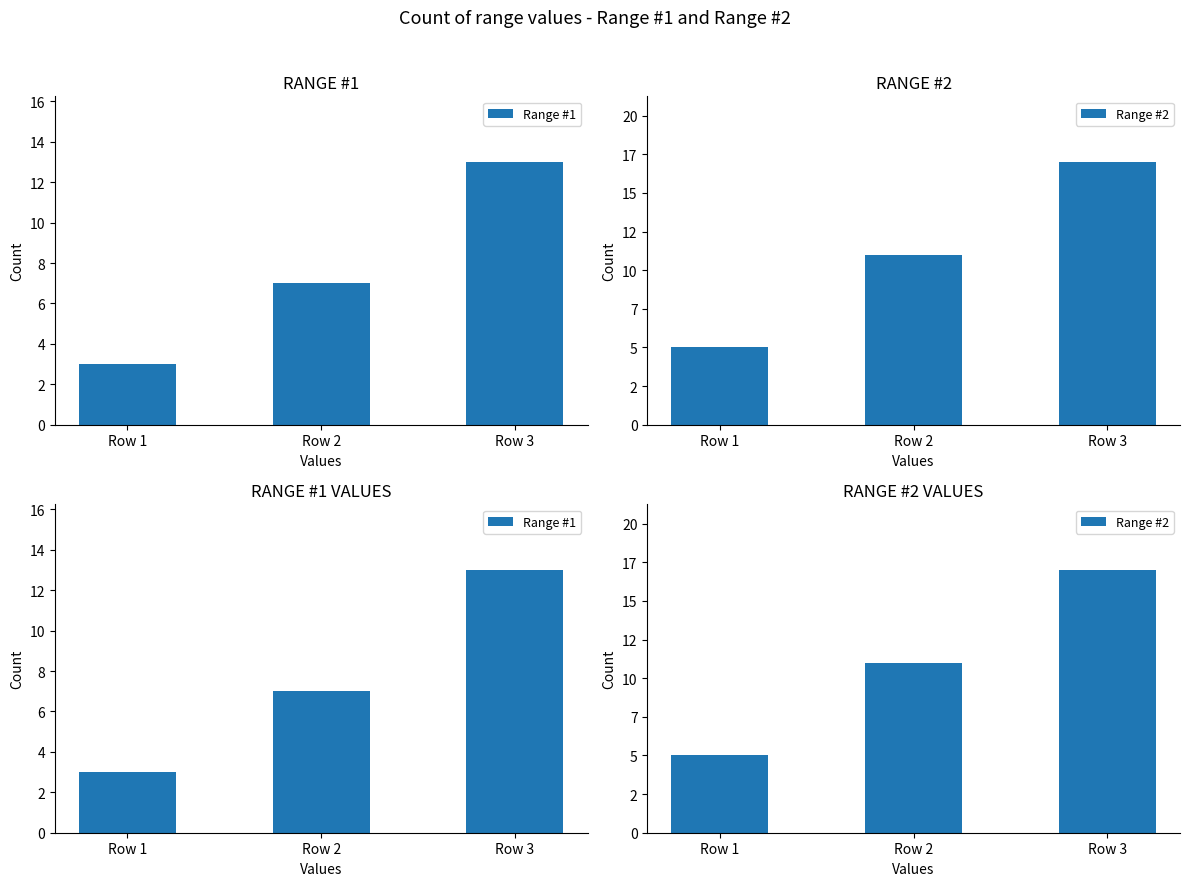

The value of Range #1 at Row 3 is 6. True or false?

False